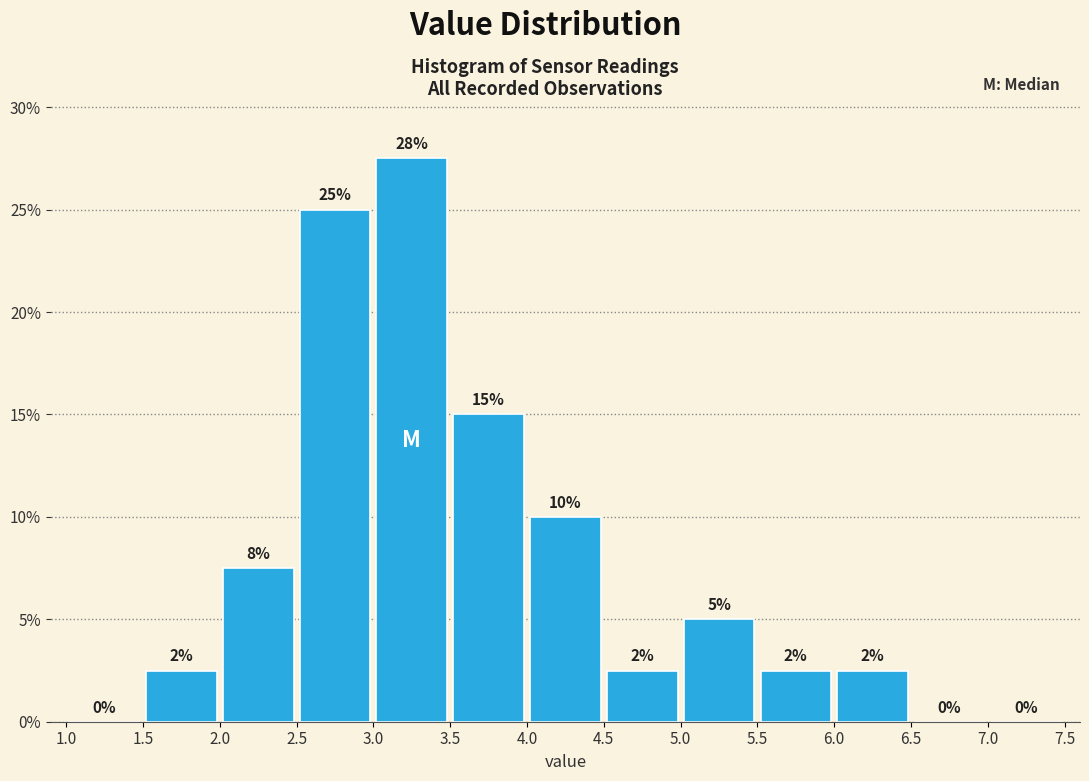

Over which range of the x-axis is the bar tallest?

3.0 to 3.5